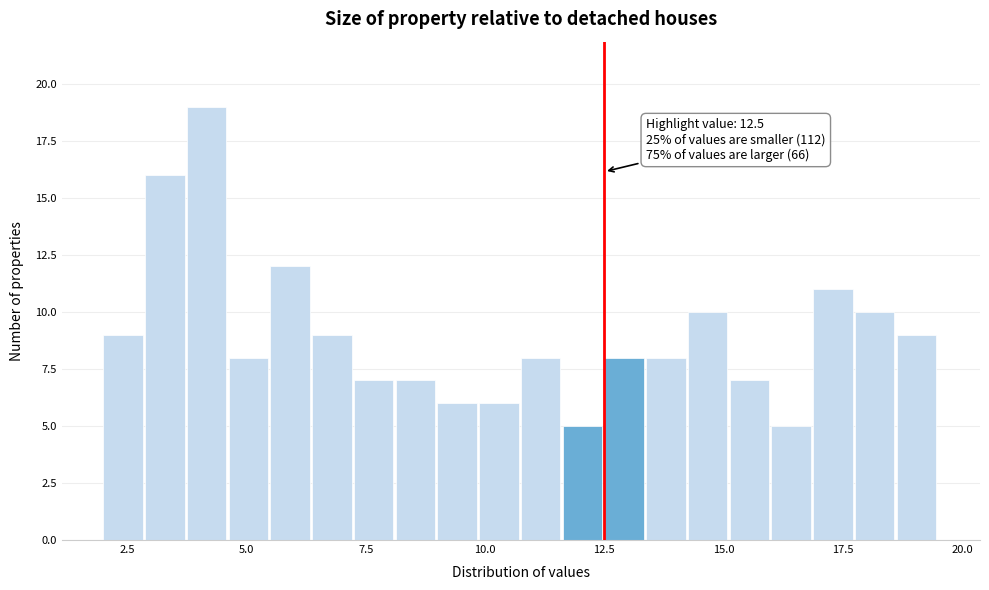

Around what value on the x-axis is the tallest bar? Give the approximate position of its centre, as read against the axis.

4.0